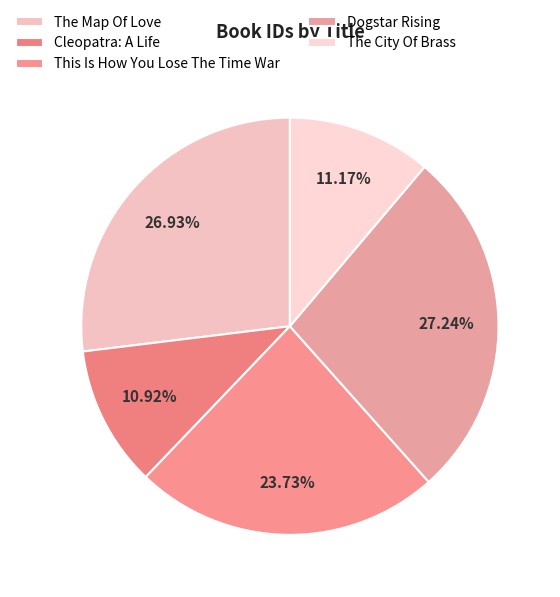

The Cleopatra: A Life slice represents 16% of the pie. True or false?

False